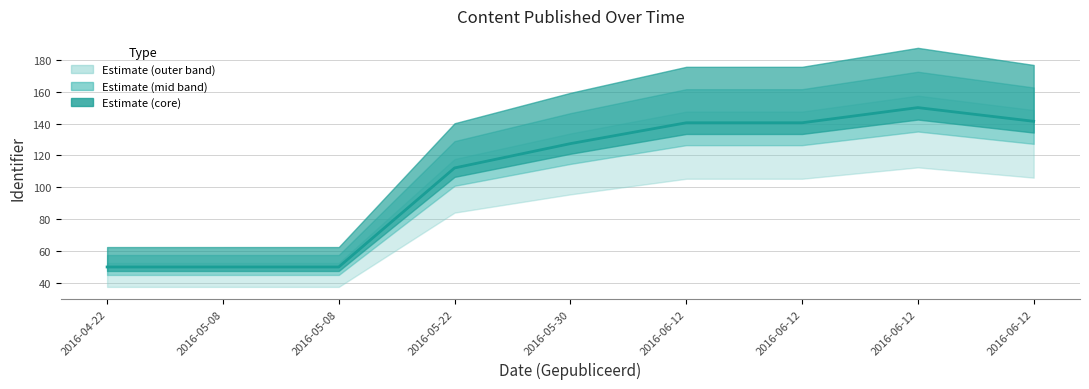

Read the value at 2016-05-08.

50.0